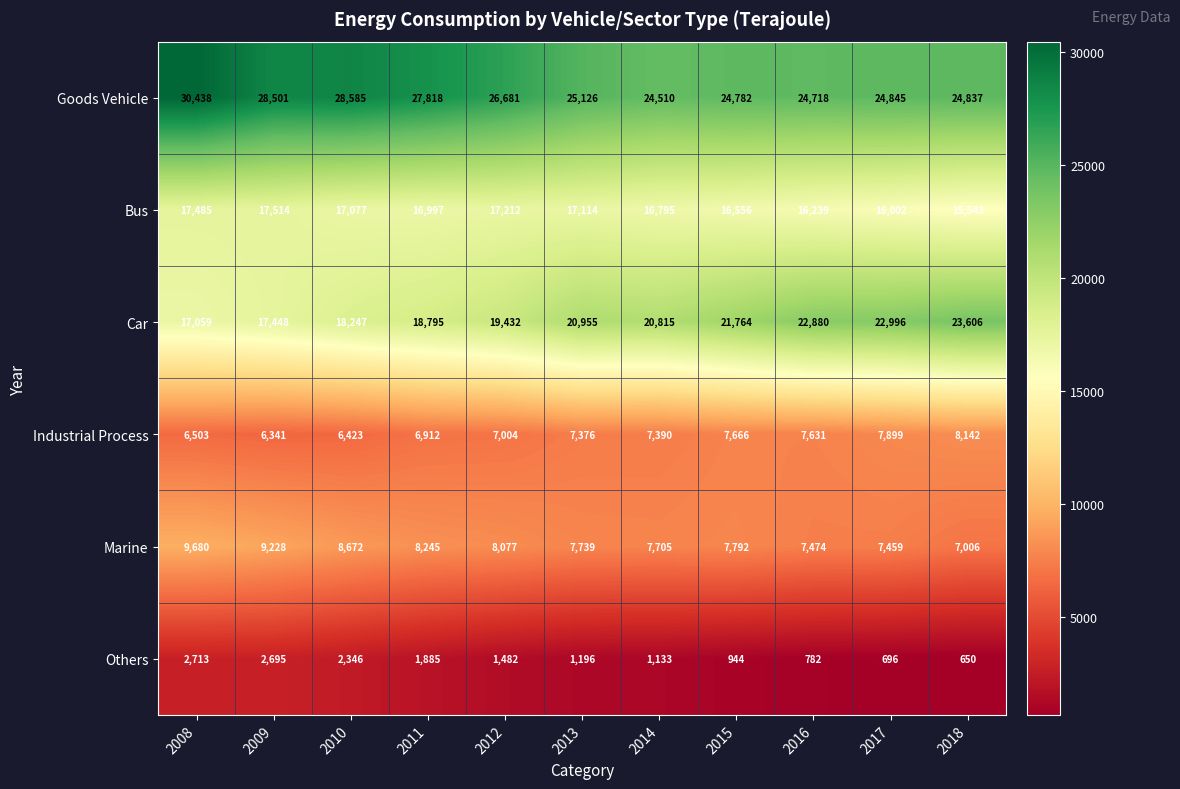

True or false: Bus has a value of 6126 at 2018.

False